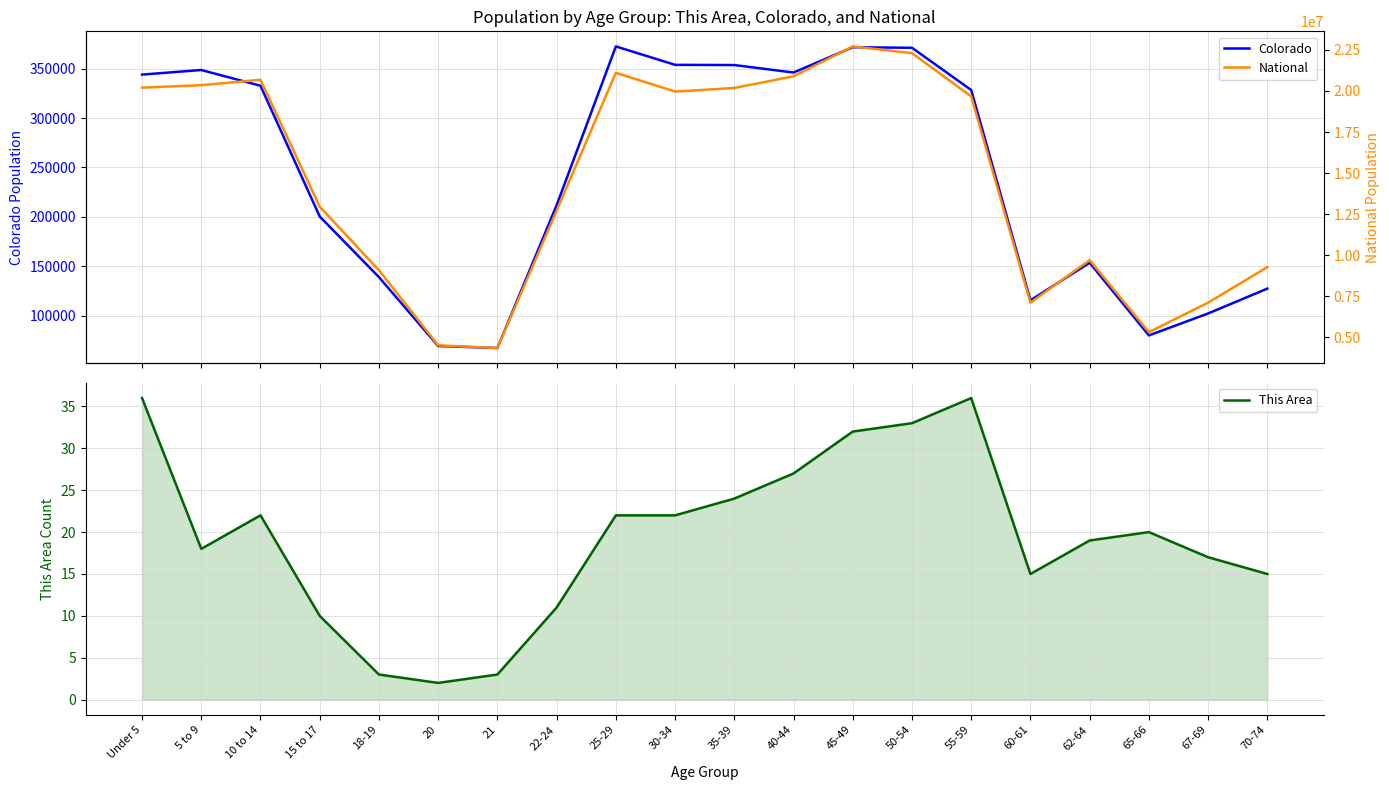

Where is This Area nearest to the value 19?

62-64